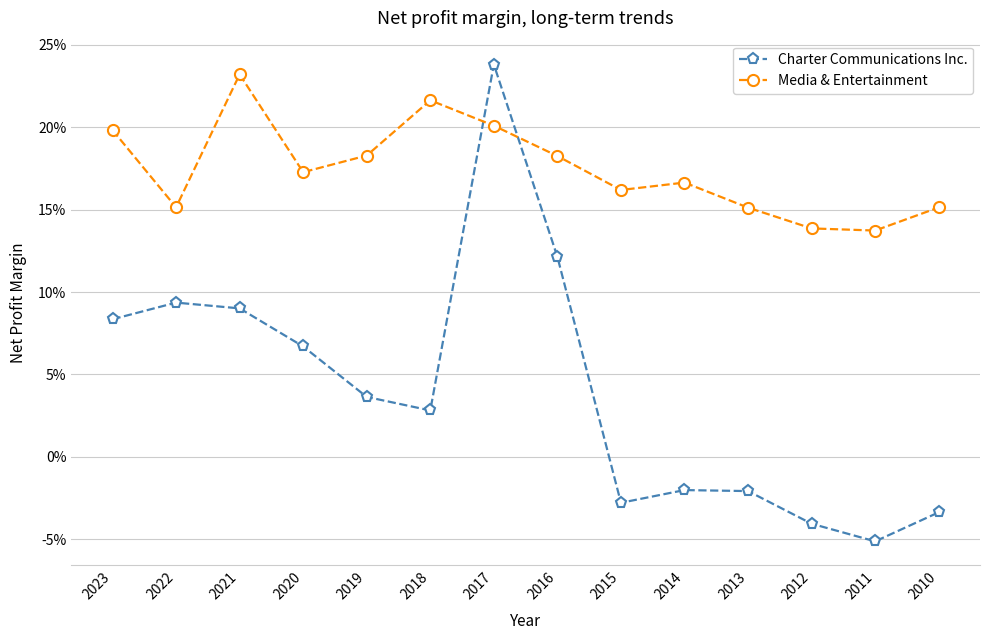

Rank the series at 2019 from highest to lowest value.

Media & Entertainment, Charter Communications Inc.